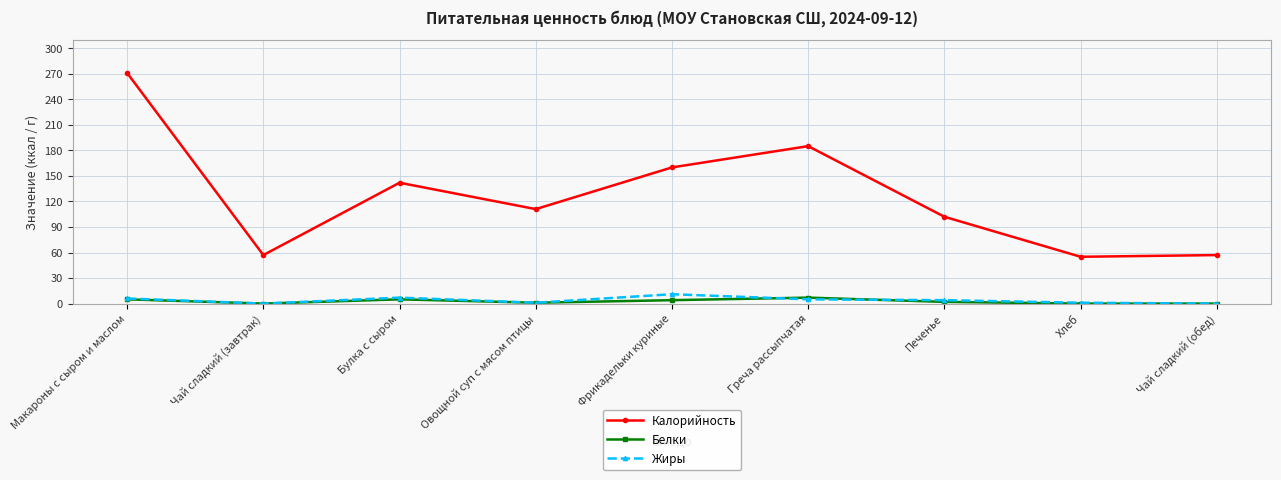

At how many categories does at least one series exceed 83?

6